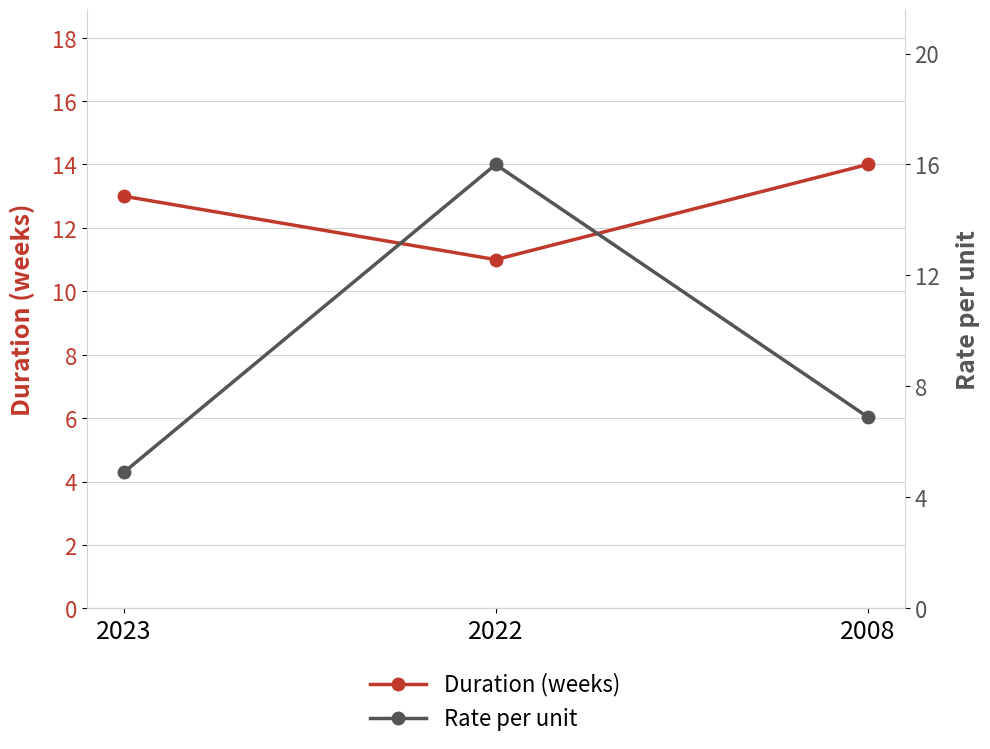

The Rate per unit series shows 25.4 at 2022. True or false?

False